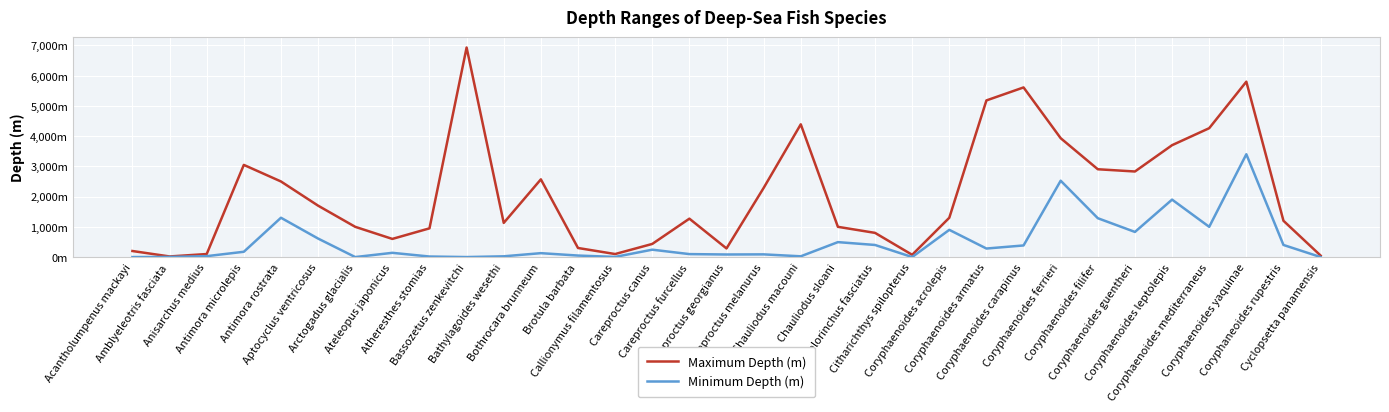

Does the chart display data point markers on the line(s)?

No